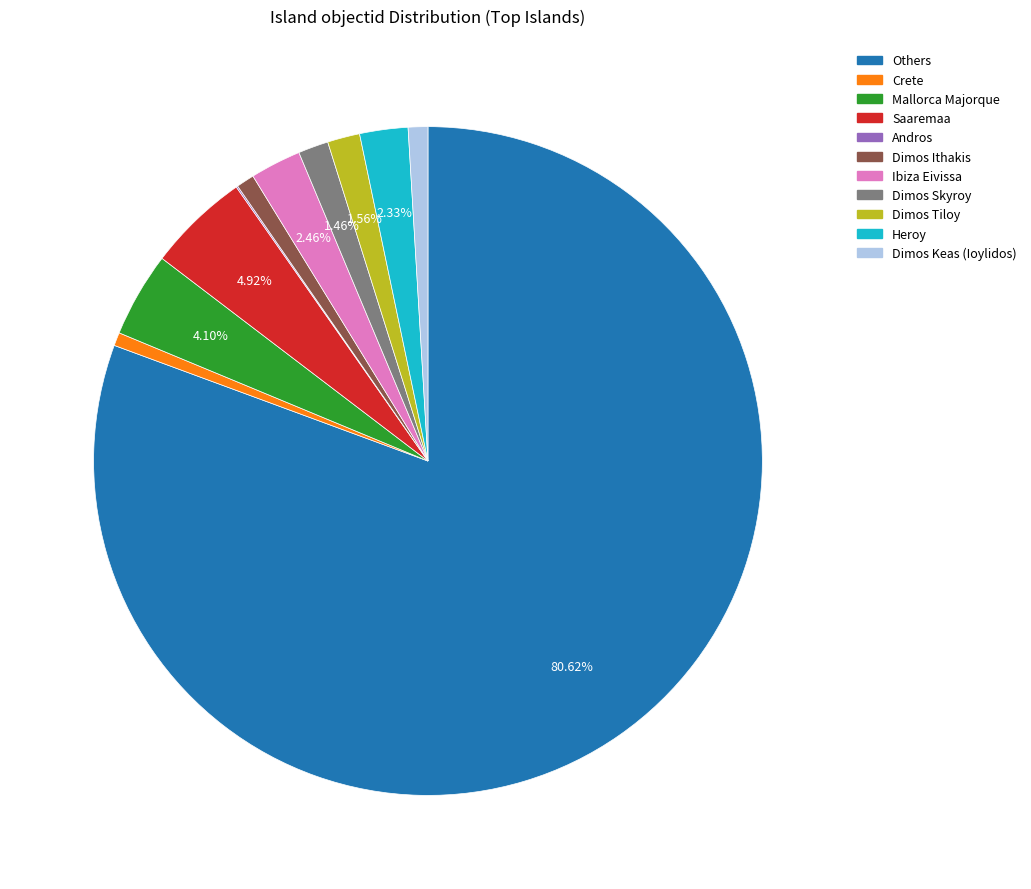

Does any single category account for the majority?

Yes